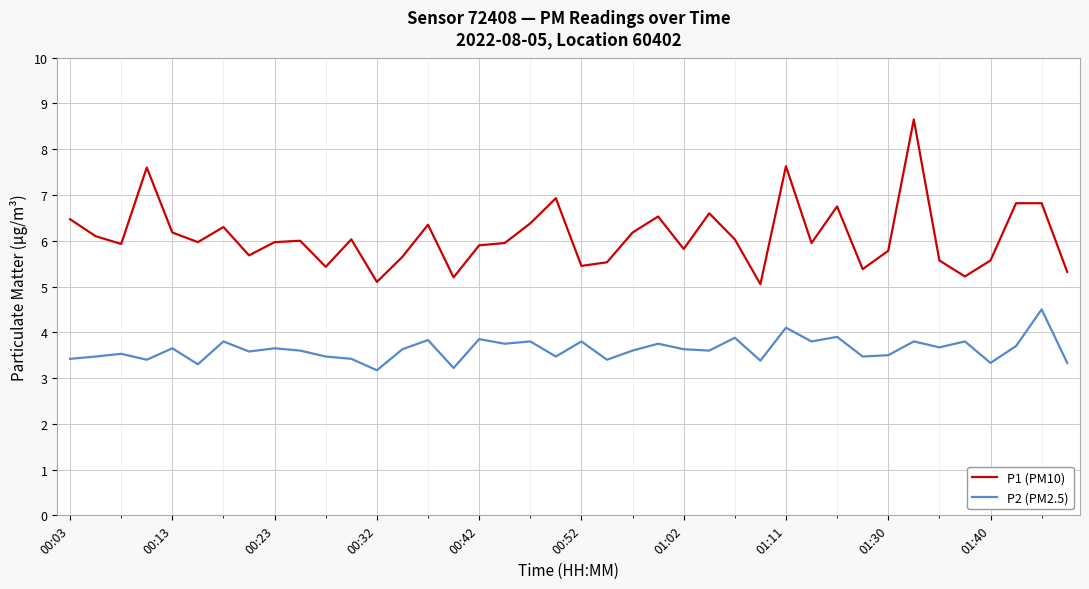

Which series has the largest total across all categories?

P1 (PM10)